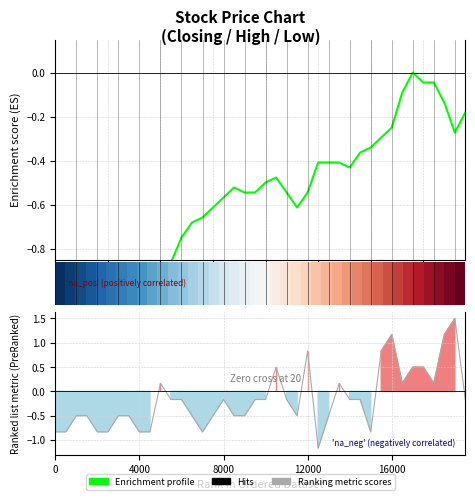

What is the maximum value for Ranking metric scores?

1.5